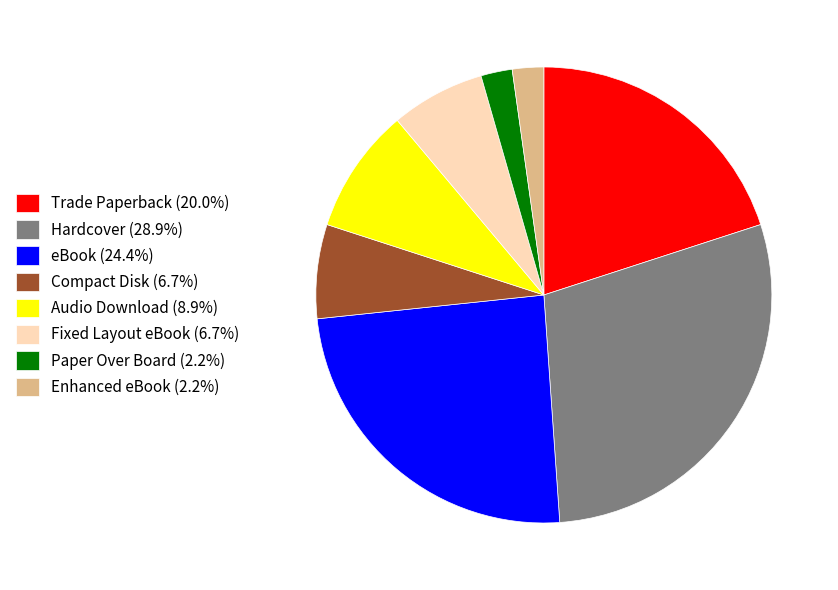

What is the ratio of the value at Fixed Layout eBook (6.7%) to the value at Trade Paperback (20.0%)?

0.3